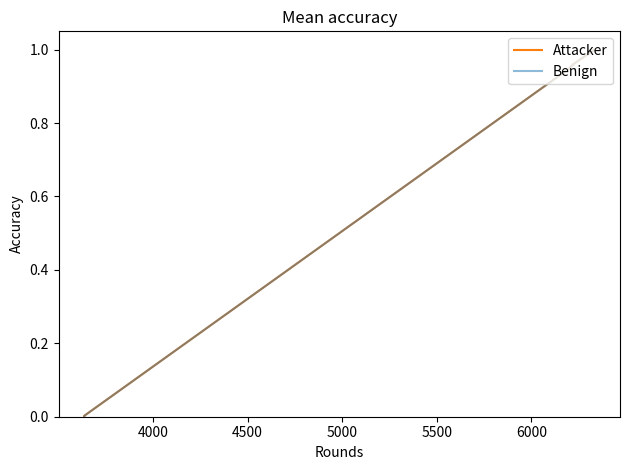

How many distinct data groups are displayed?

2